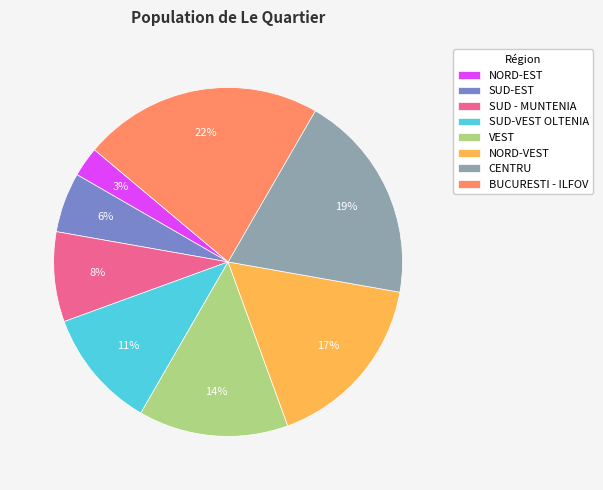

Count the number of slices in the pie.

8